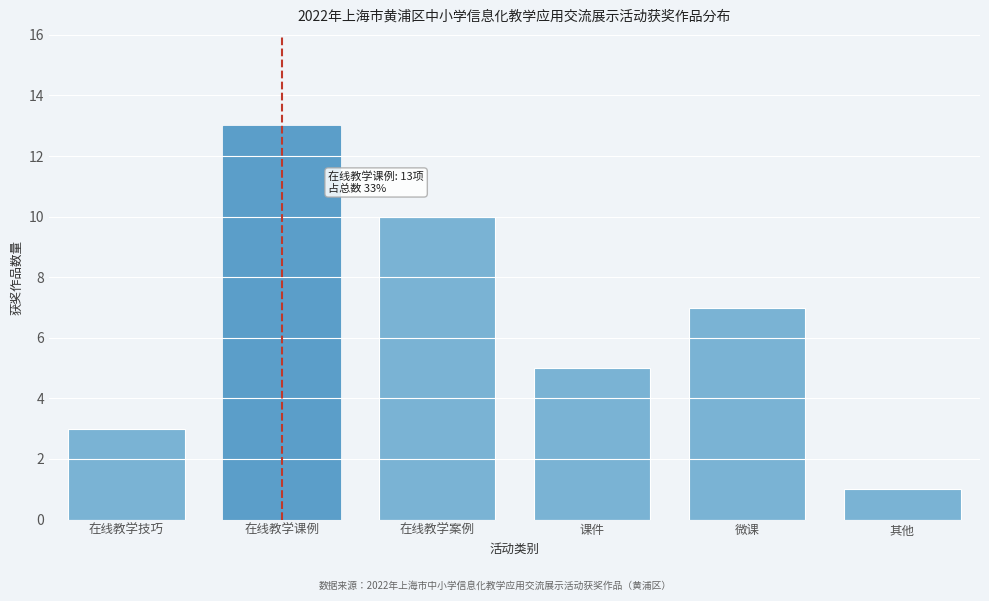

Reading right to left, what are all the values shown in this chart?

其他=1	微课=7	课件=5	在线教学案例=10	在线教学课例=13	在线教学技巧=3